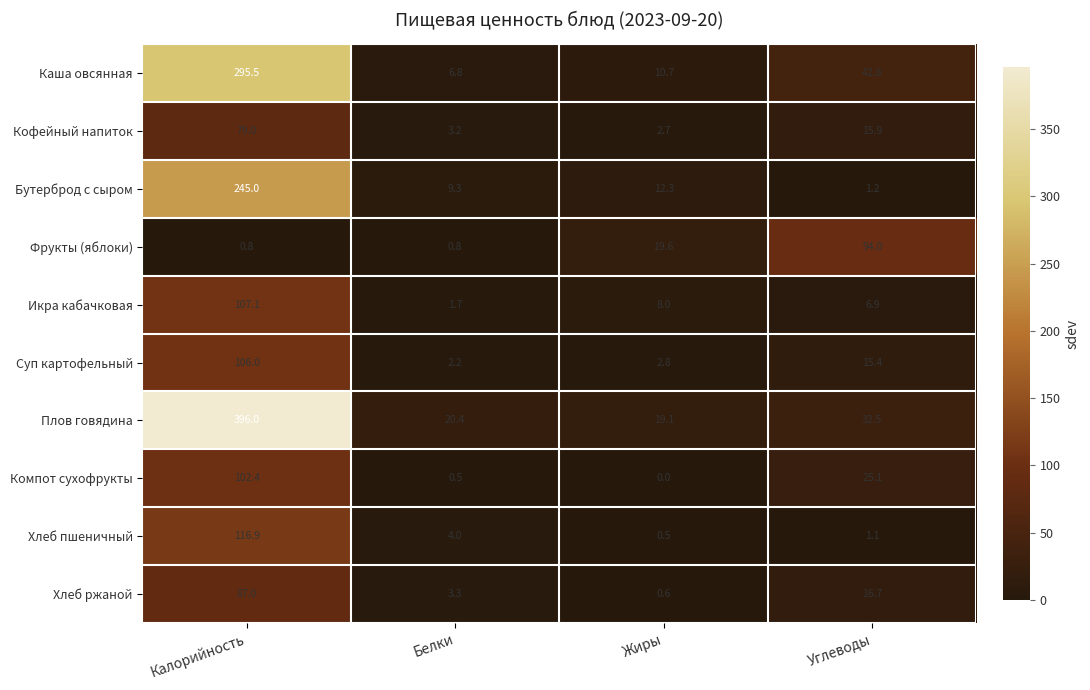

What is the difference between the Хлеб ржаной values at Калорийность and Белки?

83.7